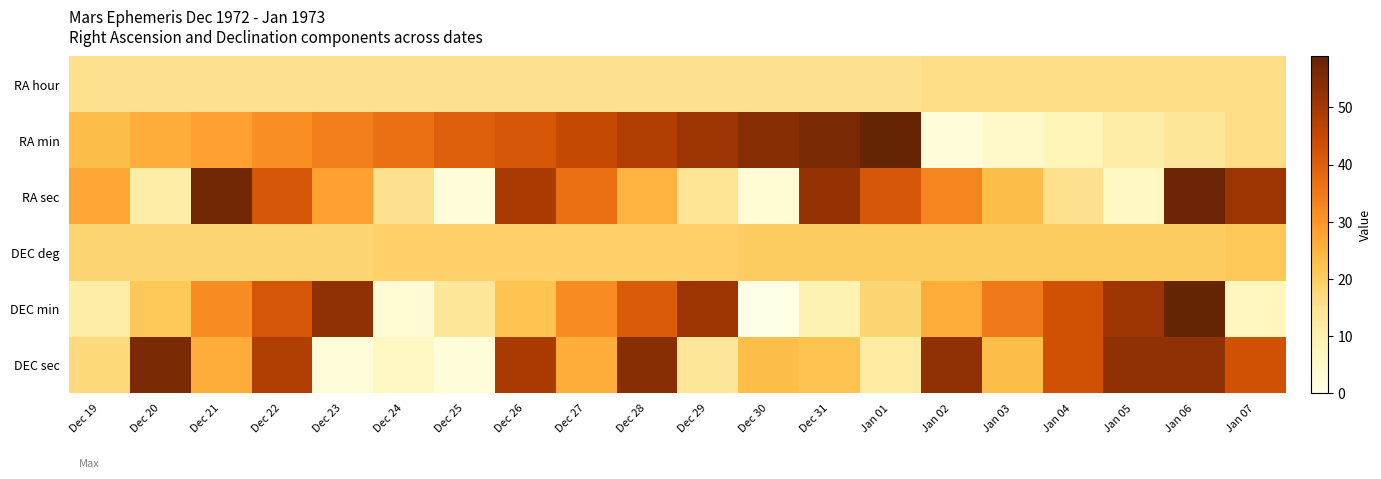

Reading left to right, extract all data points from this chart.

RA hour: Dec 19=15	Dec 20=15	Dec 21=15	Dec 22=15	Dec 23=15	Dec 24=15	Dec 25=15	Dec 26=15	Dec 27=15	Dec 28=15	Dec 29=15	Dec 30=15	Dec 31=15	Jan 01=15	Jan 02=16	Jan 03=16	Jan 04=16	Jan 05=16	Jan 06=16	Jan 07=16
RA min: Dec 19=23	Dec 20=26	Dec 21=28	Dec 22=31	Dec 23=34	Dec 24=37	Dec 25=40	Dec 26=42	Dec 27=45	Dec 28=48	Dec 29=51	Dec 30=54	Dec 31=56	Jan 01=59	Jan 02=2	Jan 03=5	Jan 04=8	Jan 05=11	Jan 06=13	Jan 07=16
RA sec: Dec 19=27	Dec 20=11	Dec 21=57	Dec 22=42	Dec 23=28	Dec 24=15	Dec 25=2	Dec 26=49	Dec 27=37	Dec 28=25	Dec 29=14	Dec 30=3	Dec 31=52	Jan 01=42	Jan 02=33	Jan 03=23	Jan 04=15	Jan 05=6	Jan 06=58	Jan 07=51
DEC deg: Dec 19=18	Dec 20=18	Dec 21=18	Dec 22=18	Dec 23=18	Dec 24=19	Dec 25=19	Dec 26=19	Dec 27=19	Dec 28=19	Dec 29=19	Dec 30=20	Dec 31=20	Jan 01=20	Jan 02=20	Jan 03=20	Jan 04=20	Jan 05=20	Jan 06=20	Jan 07=21
DEC min: Dec 19=11	Dec 20=21	Dec 21=32	Dec 22=42	Dec 23=53	Dec 24=3	Dec 25=13	Dec 26=22	Dec 27=32	Dec 28=41	Dec 29=51	Dec 30=0	Dec 31=9	Jan 01=18	Jan 02=26	Jan 03=35	Jan 04=43	Jan 05=51	Jan 06=59	Jan 07=7
DEC sec: Dec 19=17	Dec 20=56	Dec 21=26	Dec 22=48	Dec 23=2	Dec 24=6	Dec 25=2	Dec 26=49	Dec 27=26	Dec 28=54	Dec 29=13	Dec 30=23	Dec 31=22	Jan 01=12	Jan 02=53	Jan 03=23	Jan 04=43	Jan 05=53	Jan 06=53	Jan 07=43